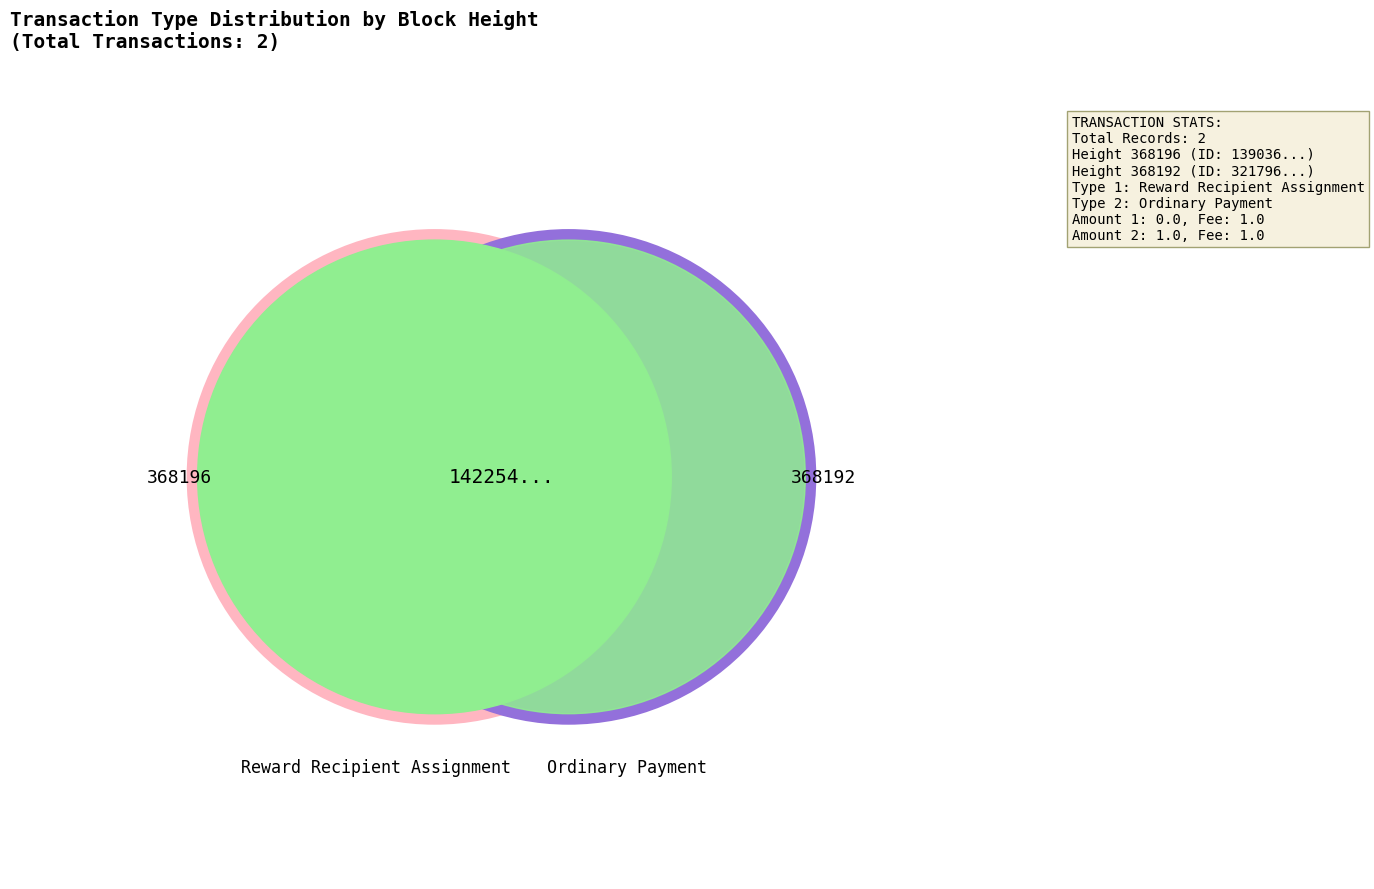

How many segments does this pie chart have?

2